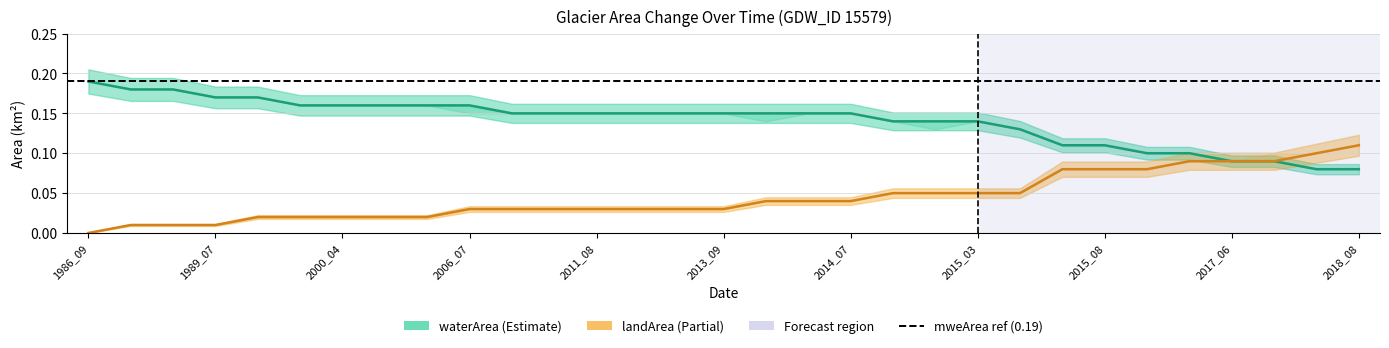

How many values in landArea are above zero?

30